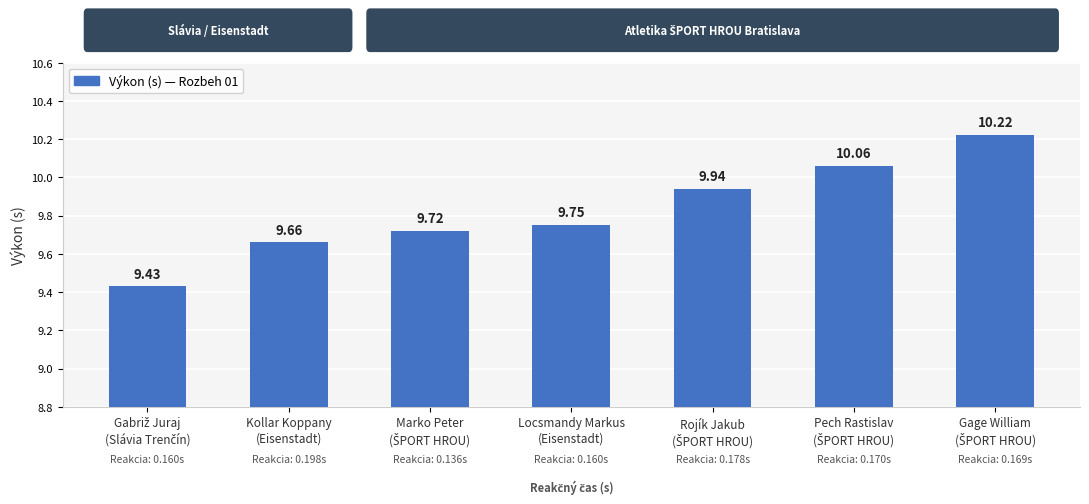

What is the difference between the maximum and minimum values?

0.8